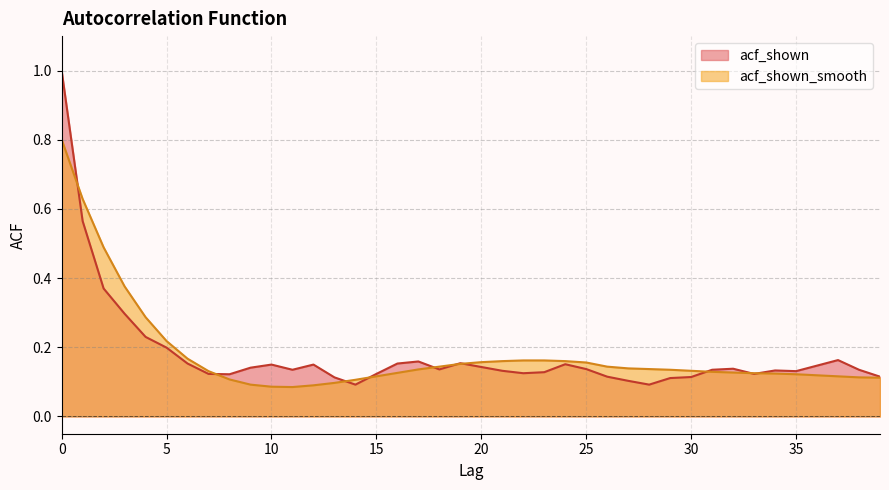

How many lines are shown in the chart?

2